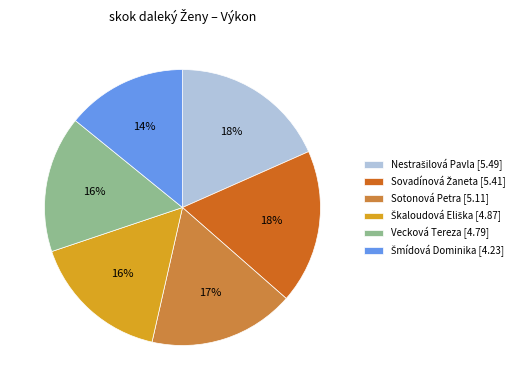

Is the sum of Sotonová Petra [5.11] and Vecková Tereza [4.79] greater than half?

No